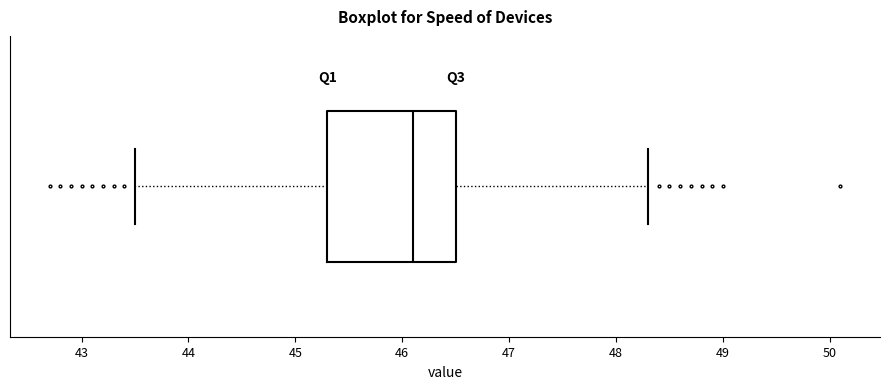

Read this box plot against the x-axis: the position of the median line, the range covered by the box, and the ends of both whiskers. The values are not printed on the chart, so give them approximately, as read against the axis.

median 46.1, box 45.3 to 46.5, whiskers 43.5 to 48.3